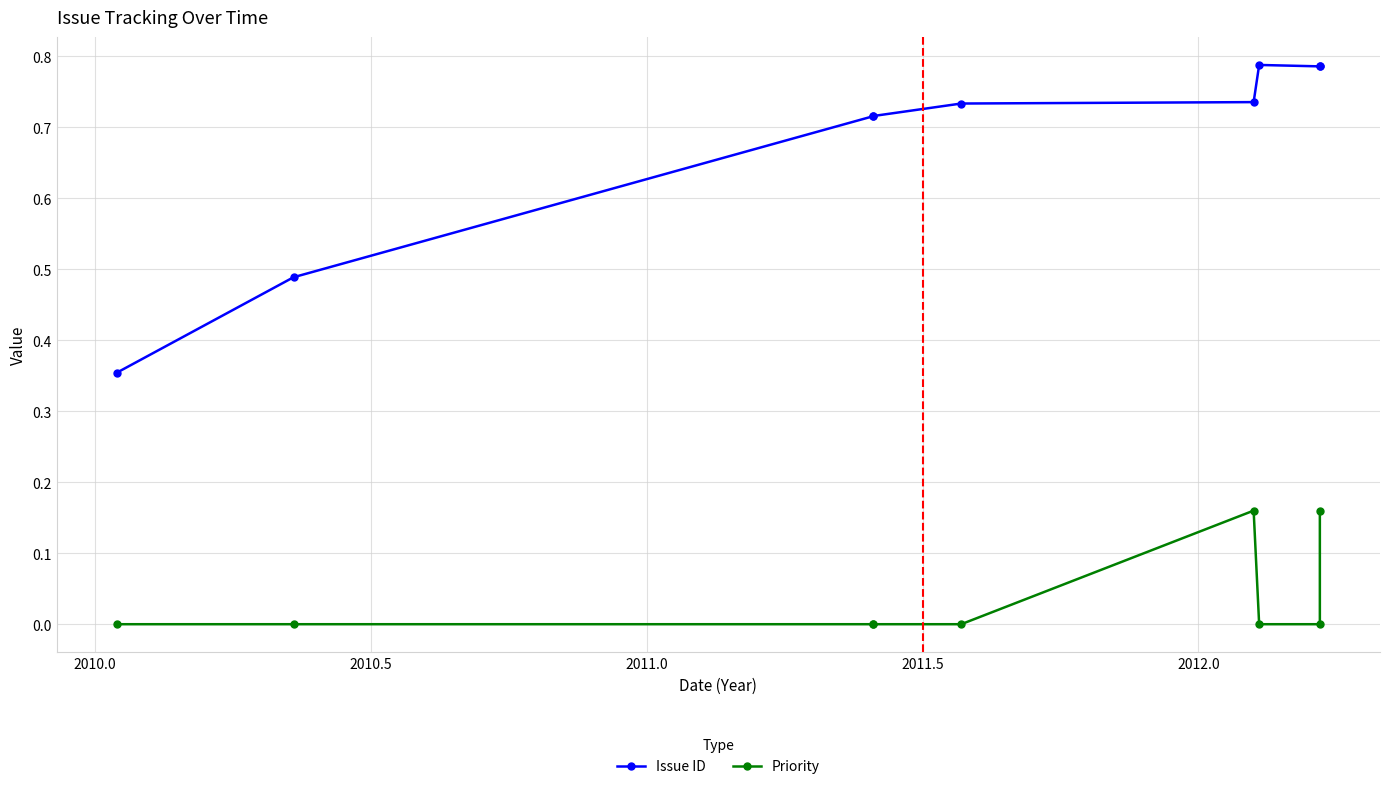

How many values in the Priority series exceed 0?

2